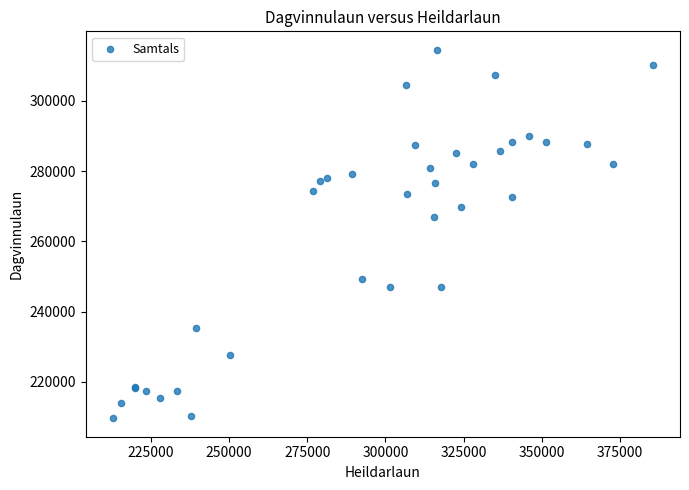

What Y value in the scatter plot is closest to 262084?

266960